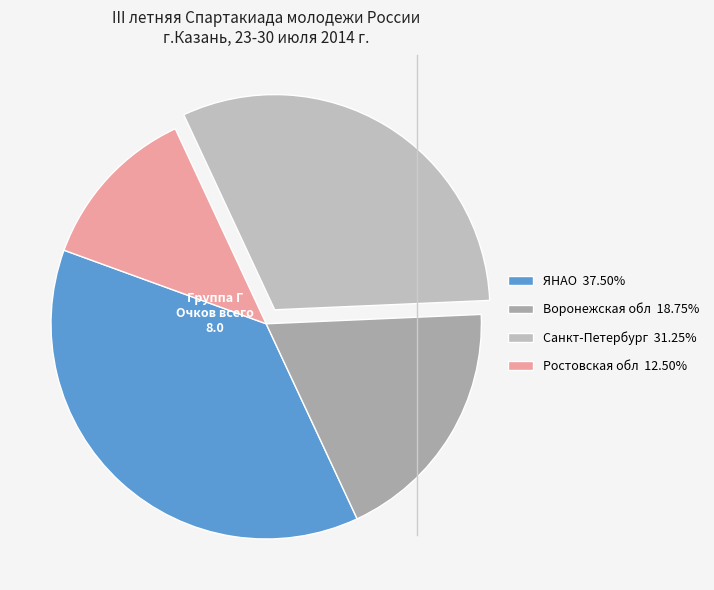

True or false: Санкт-Петербург accounts for 31% of the total.

True